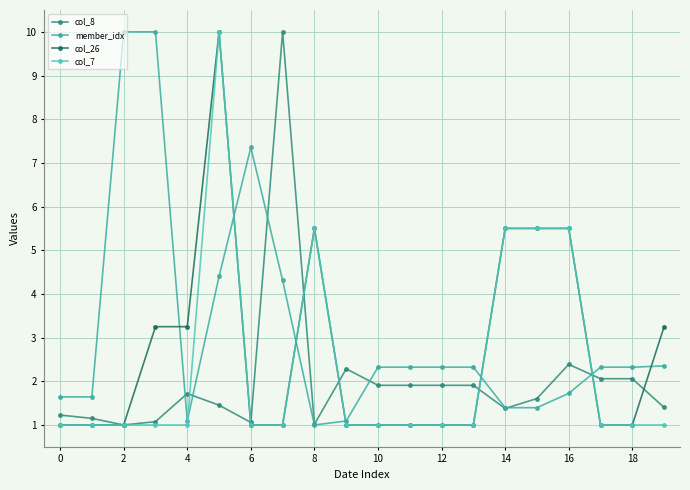

How many values in the member_idx series are below 2?

8